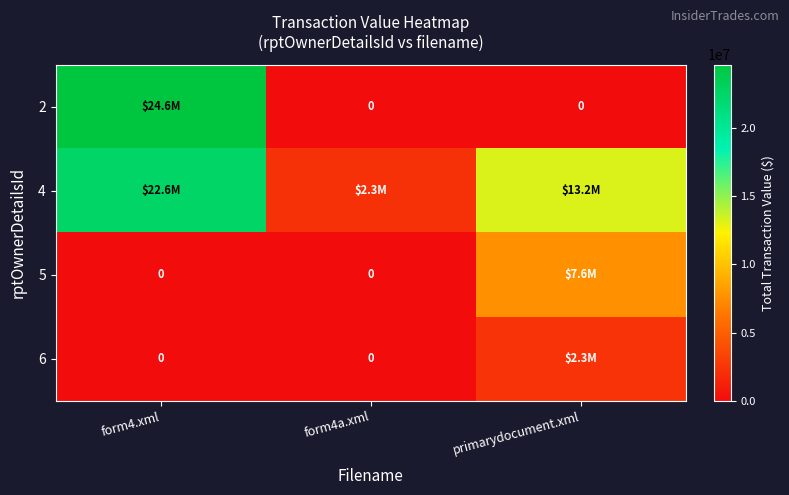

What is the difference between the highest and lowest values at form4a.xml?

2251944